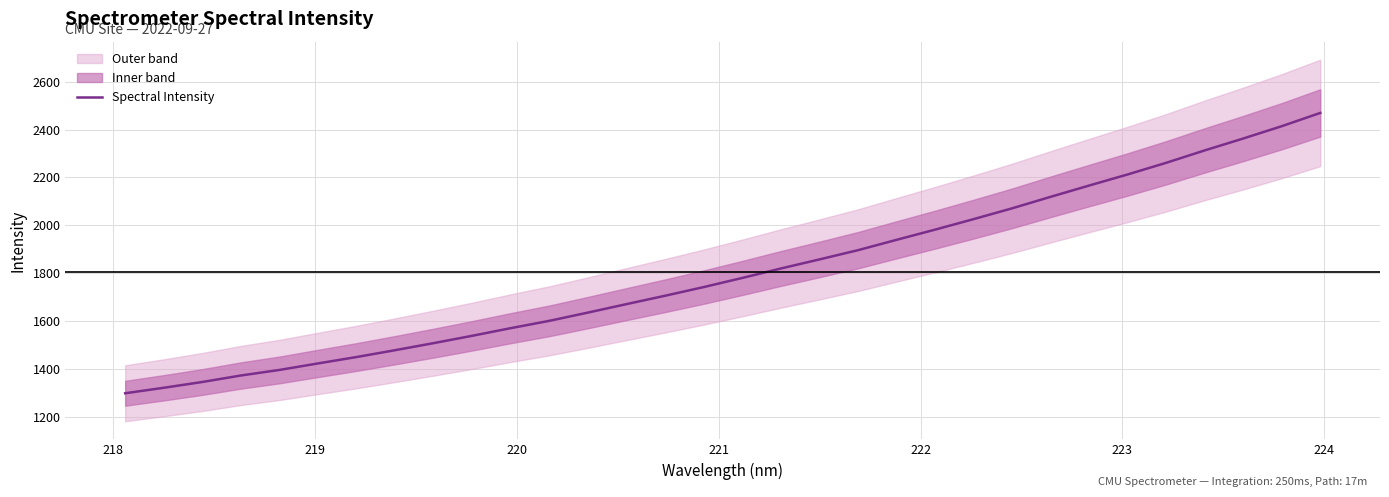

What is the value of the 4th point from the left?

1373.0